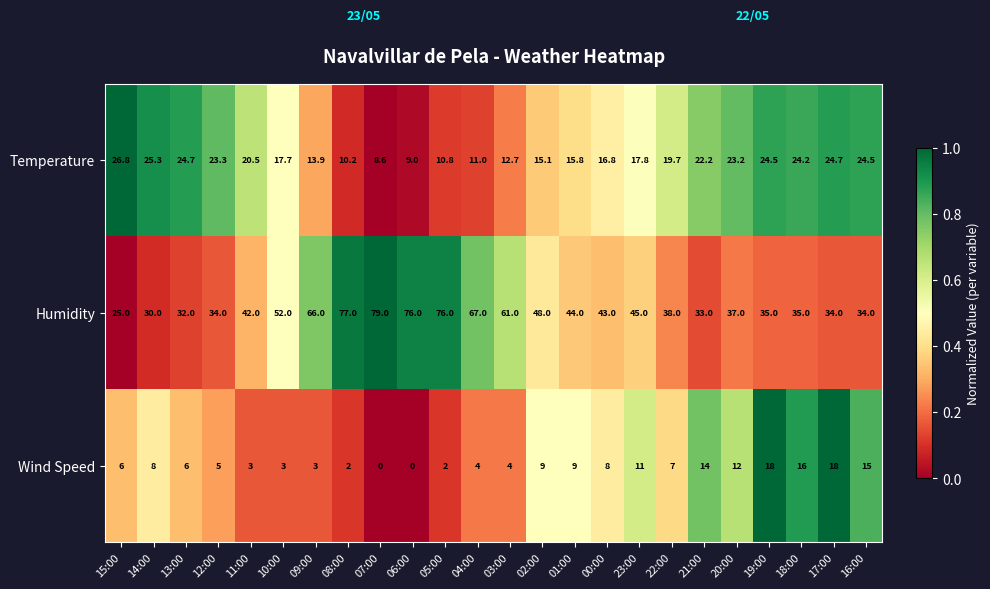

What is the spread (max minus min) of values at 22:00?

31.0